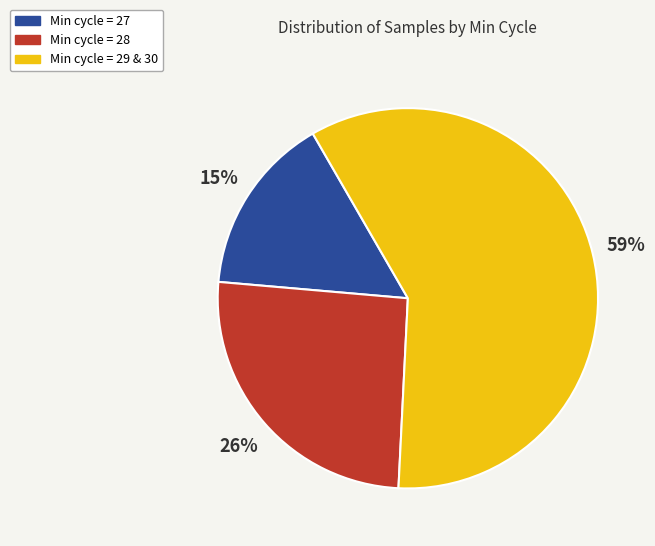

Which slice is the smallest?

Min cycle = 27